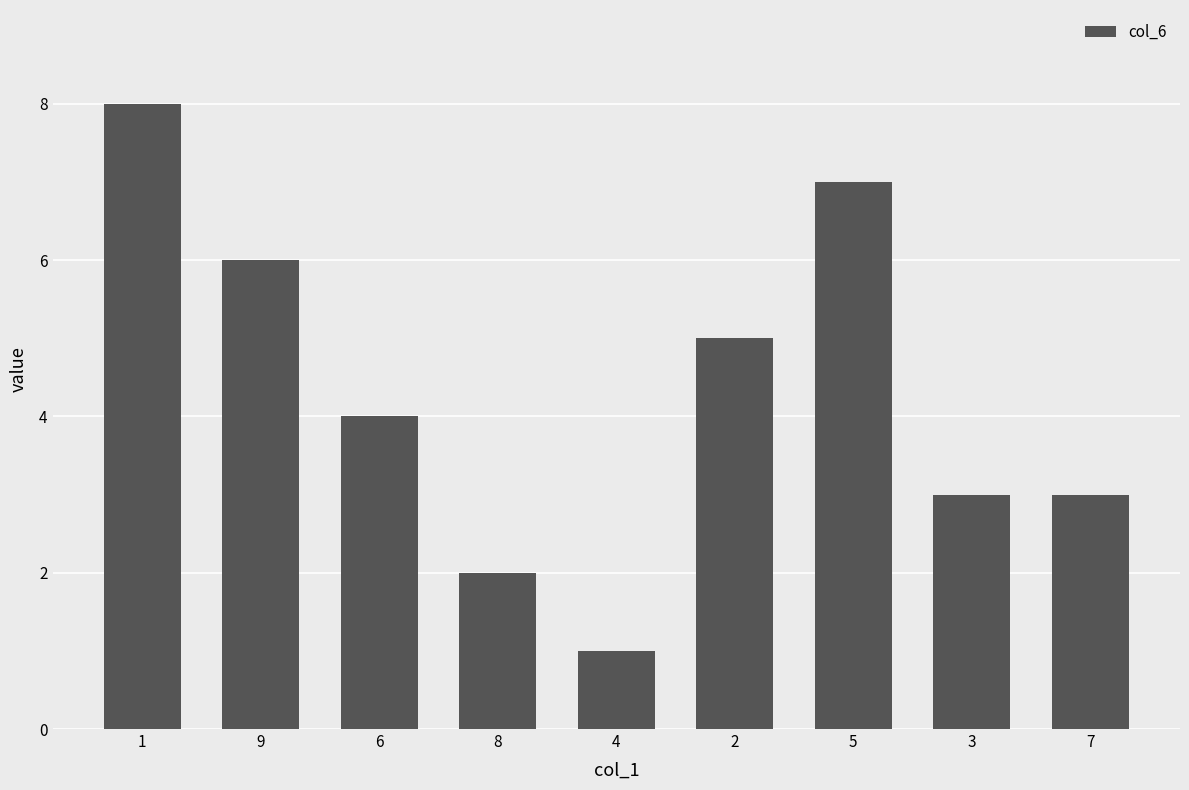

Is it true that the value at 3 is 3?

True